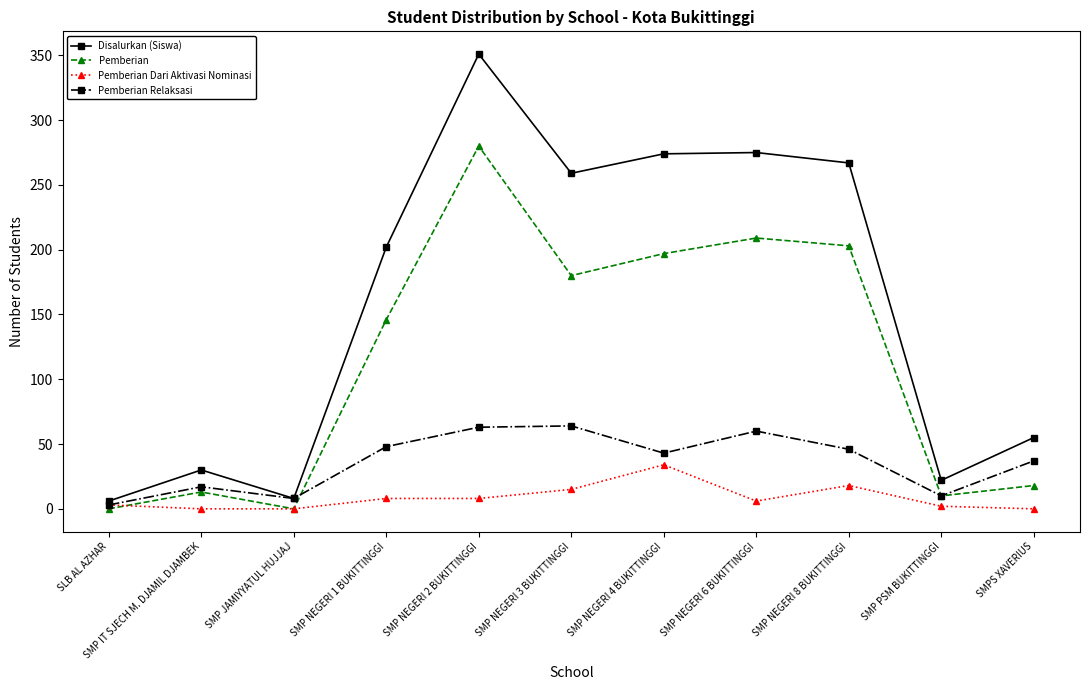

Where is Pemberian nearest to the value 140?

SMP NEGERI 1 BUKITTINGGI